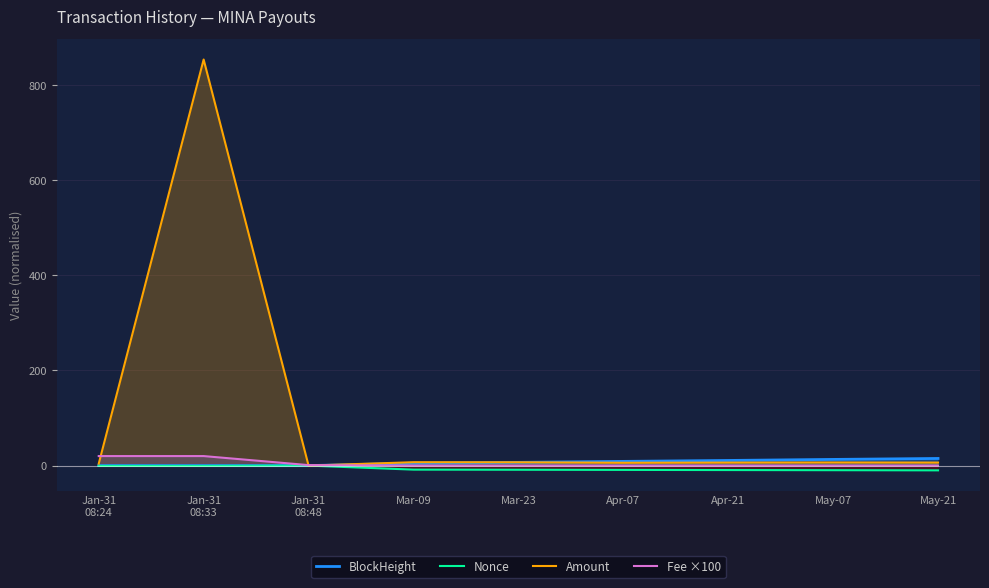

True or false: BlockHeight and Nonce cross at least once.

False